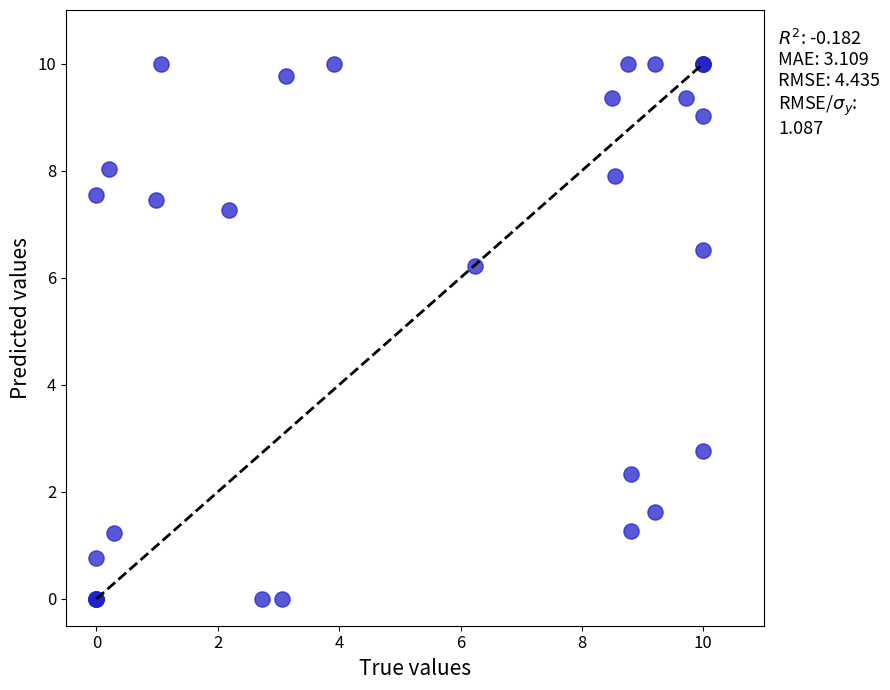

What Y value in the scatter plot is closest to 5?

6.2